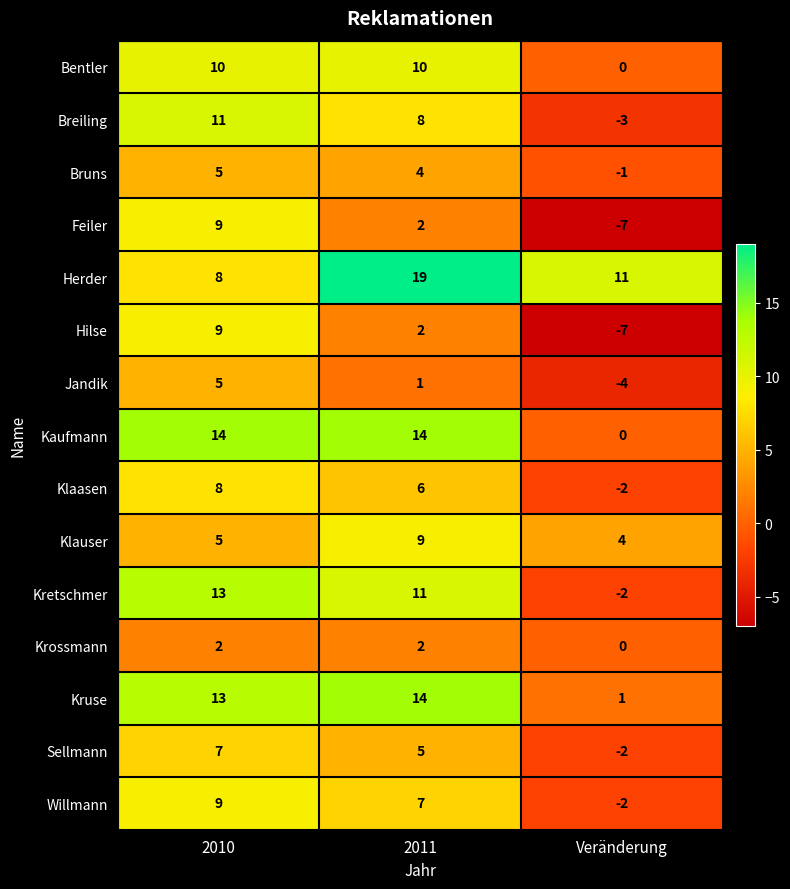

What is the difference between the maximum and minimum values in the Willmann series?

11